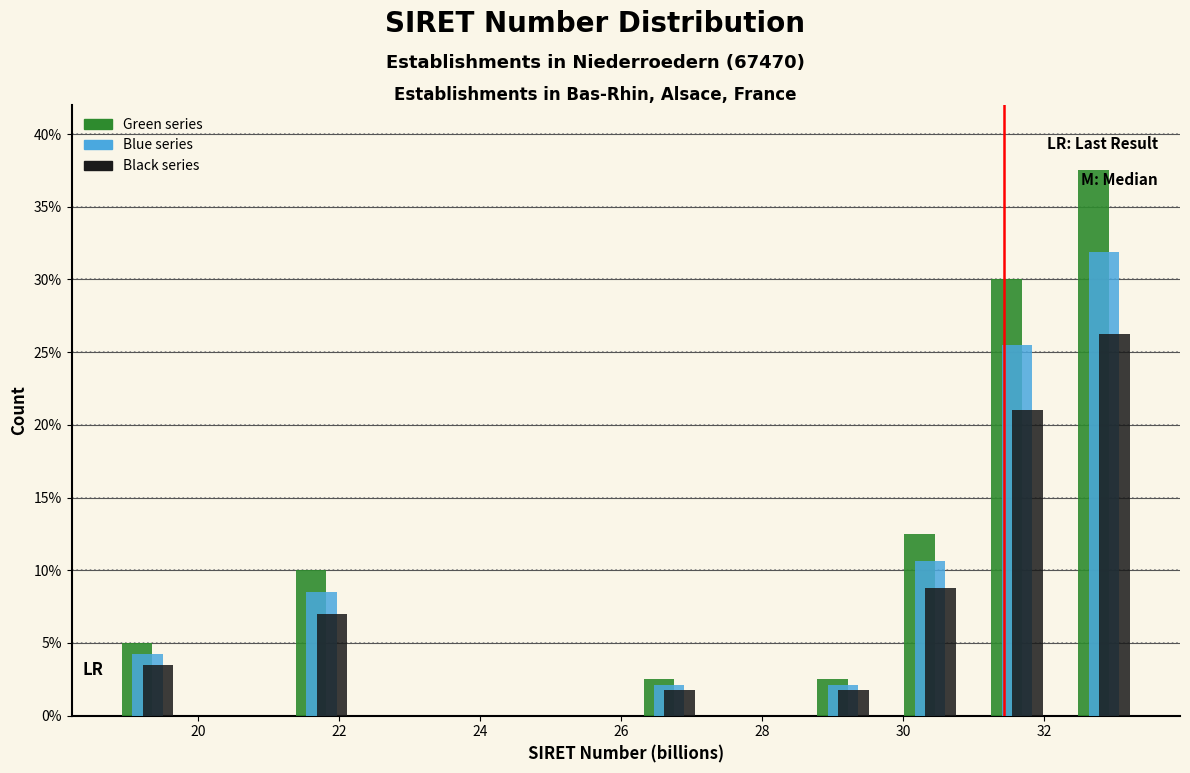

Reading left to right, transcribe this chart: for each range on the x-axis, give the height of each series' bar. Neither the bar edges nor the heights are printed on the chart, so give them approximately, as read against the axes.

18.6 to 20.0: Green series=5.0	Blue series=4.5	Black series=3.5
20.0 to 21.2: Green series=0	Blue series=0	Black series=0
21.2 to 22.4: Green series=10.0	Blue series=8.5	Black series=7.0
22.4 to 23.6: Green series=0	Blue series=0	Black series=0
23.6 to 24.8: Green series=0	Blue series=0	Black series=0
24.8 to 26.0: Green series=0	Blue series=0	Black series=0
26.0 to 27.4: Green series=2.5	Blue series=2.0	Black series=2.0
27.4 to 28.6: Green series=0	Blue series=0	Black series=0
28.6 to 29.8: Green series=2.5	Blue series=2.0	Black series=2.0
29.8 to 31.0: Green series=12.5	Blue series=10.5	Black series=9.0
31.0 to 32.2: Green series=30.0	Blue series=25.5	Black series=21.0
32.2 to 33.4: Green series=37.5	Blue series=32.0	Black series=26.5